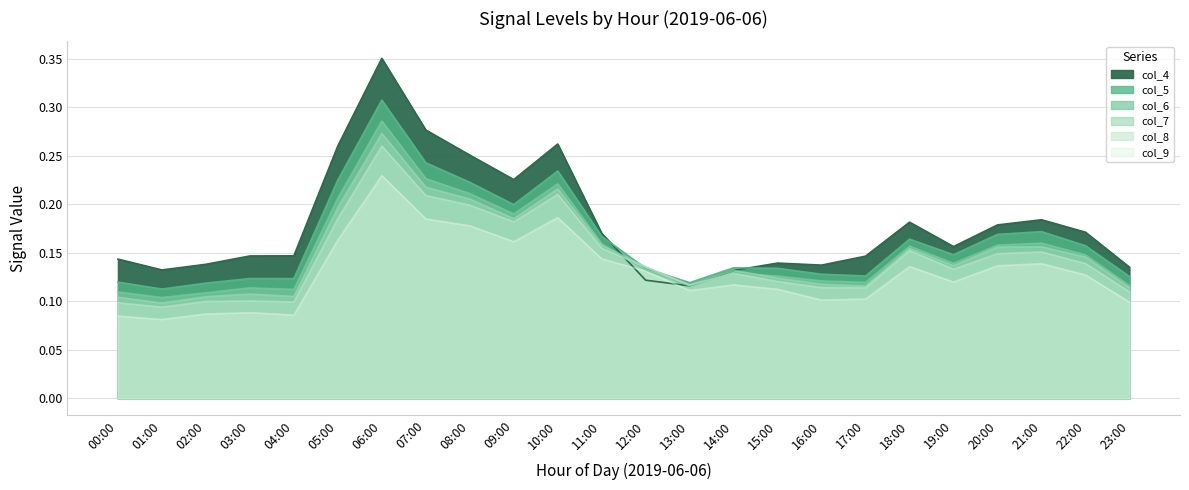

True or false: col_8 has more than 0 interior local peaks.

True